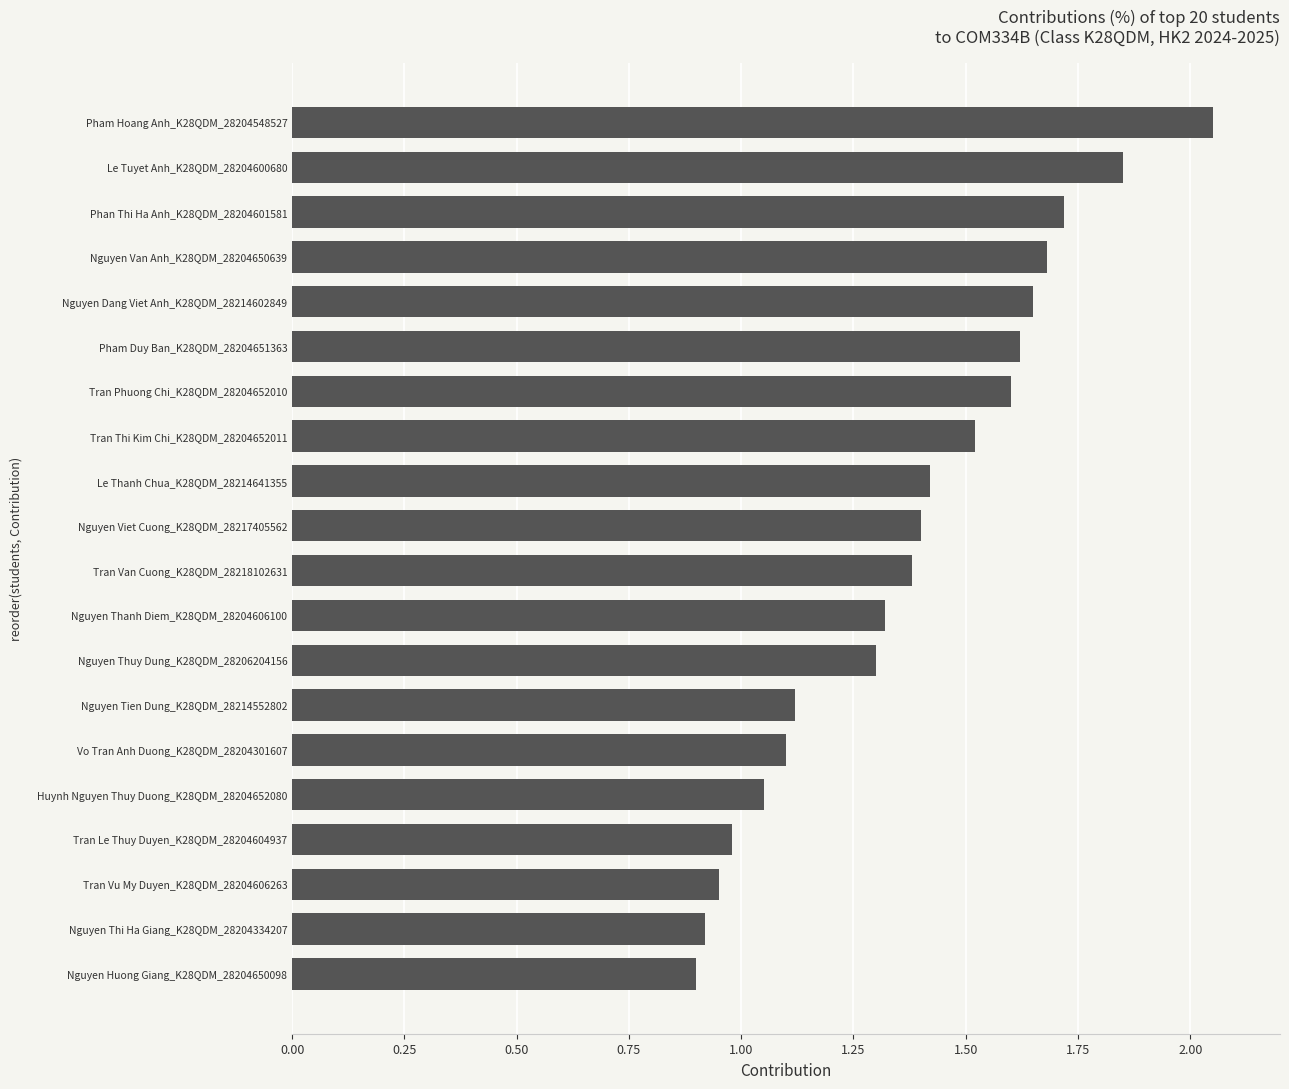

Count the number of categories in the chart.

20